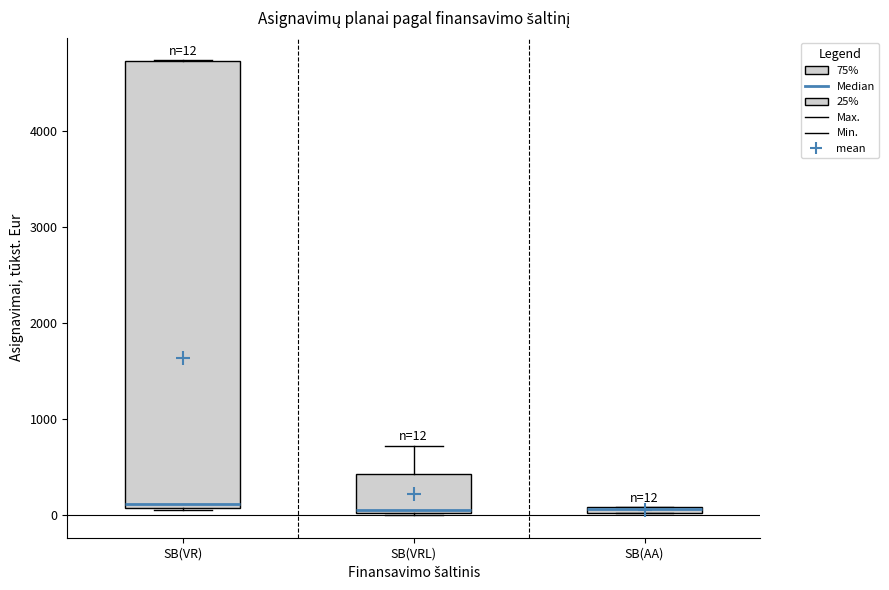

Which box is the tallest, from its lower edge to its upper edge?

SB(VR)